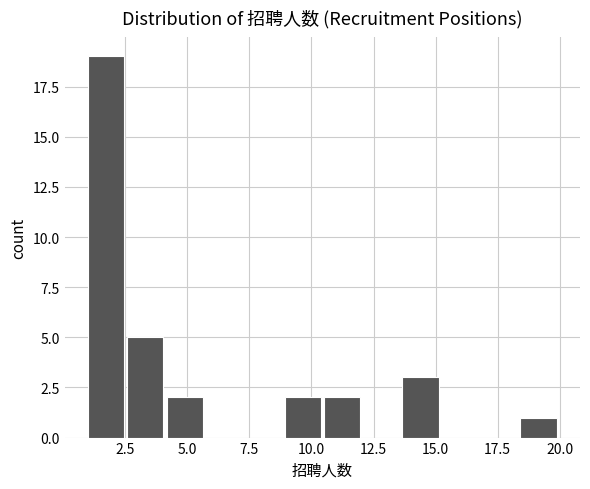

Around what value on the x-axis is the tallest bar? Give the approximate position of its centre, as read against the axis.

1.5